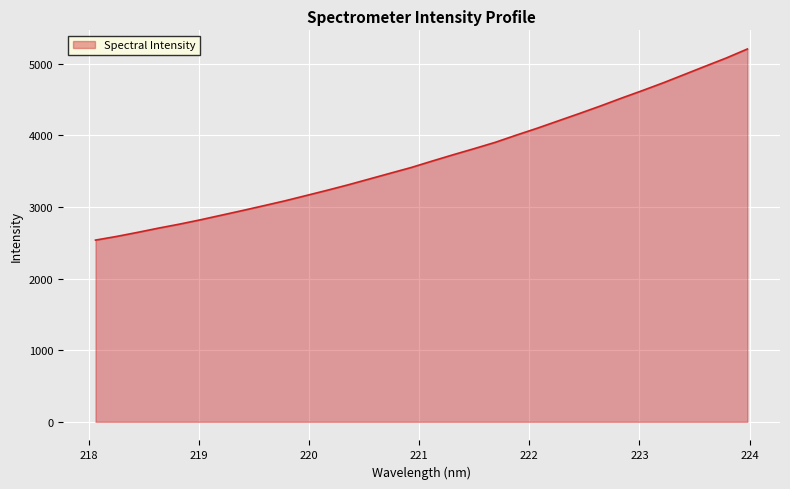

What is the greatest value displayed?

5204.5